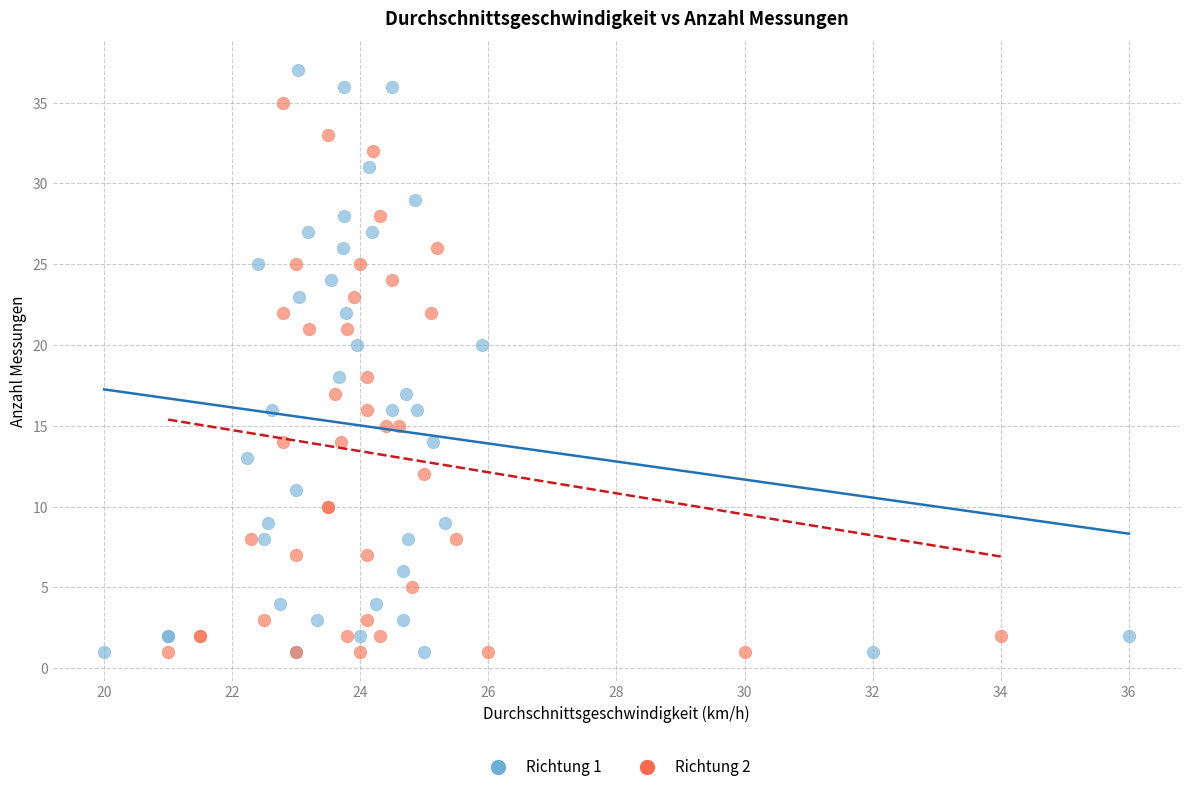

Which series has the widest spread of Y values?

Richtung 1